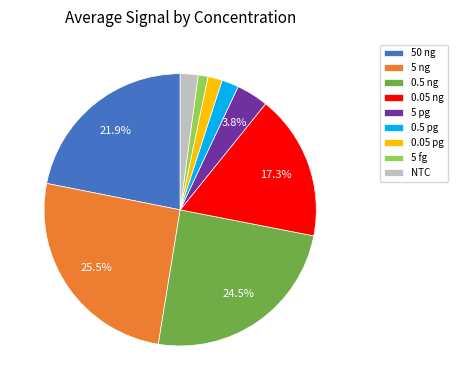

What portion of the pie excludes 0.5 ng?

75.5%